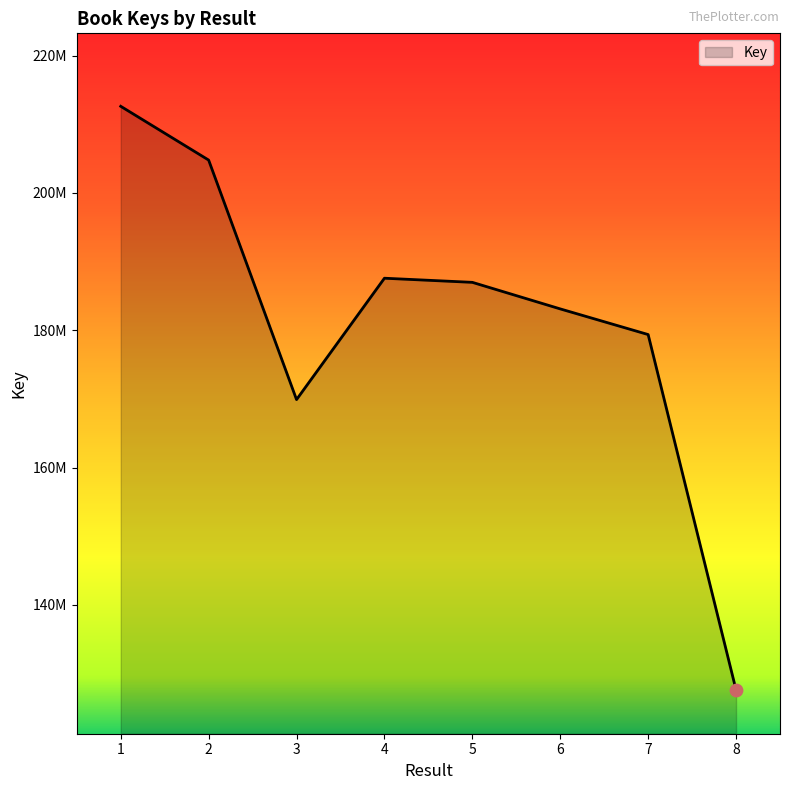

Is this an area chart (filled region under the line)?

Yes